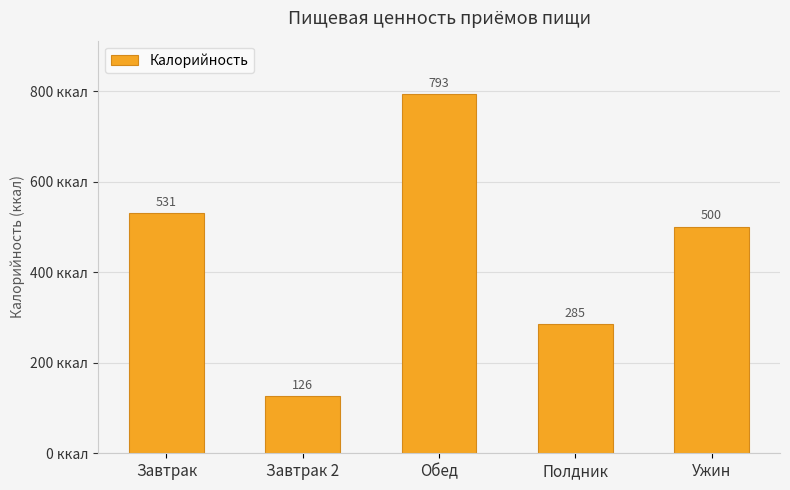

Which label corresponds to the smallest value in the chart?

Завтрак 2